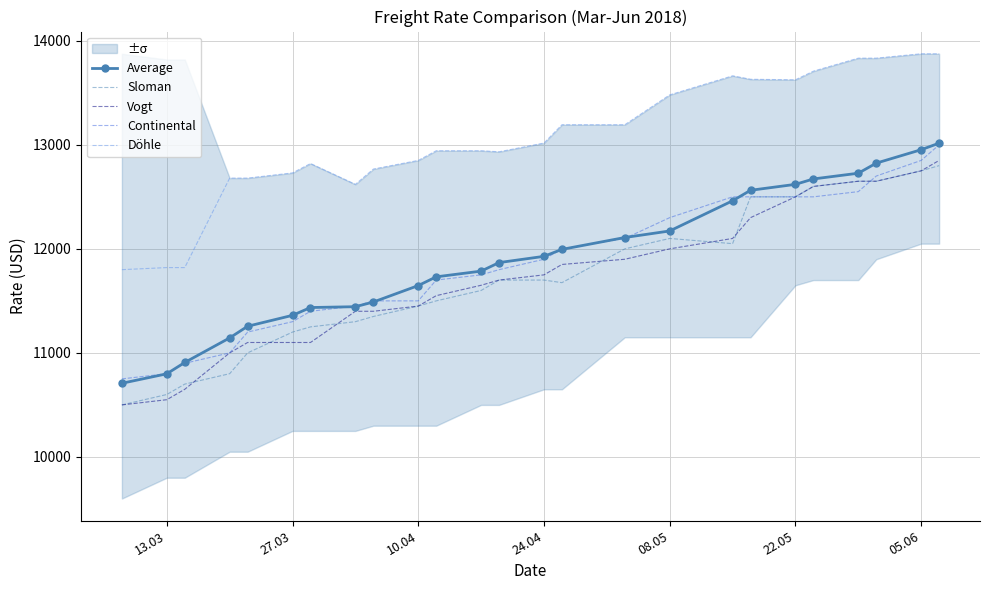

True or false: Döhle and Vogt intersect in this chart.

False